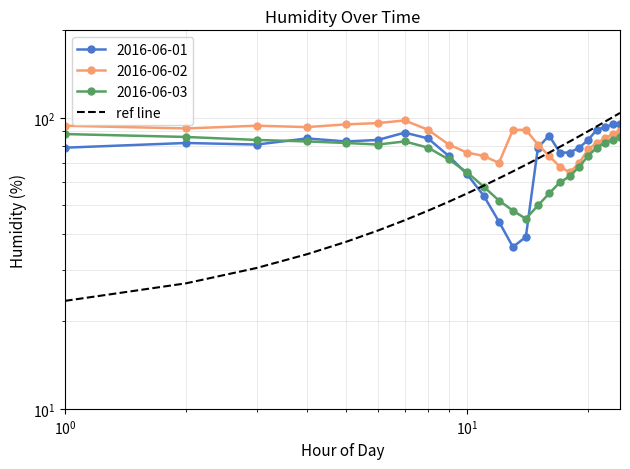

What is the smallest value displayed?

23.5